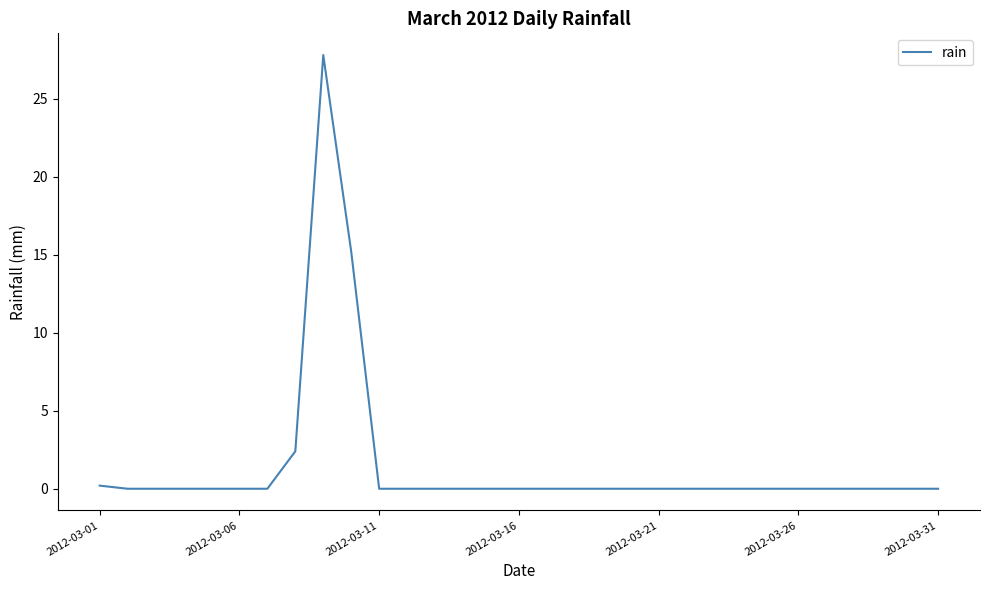

What is the greatest value displayed?

27.8